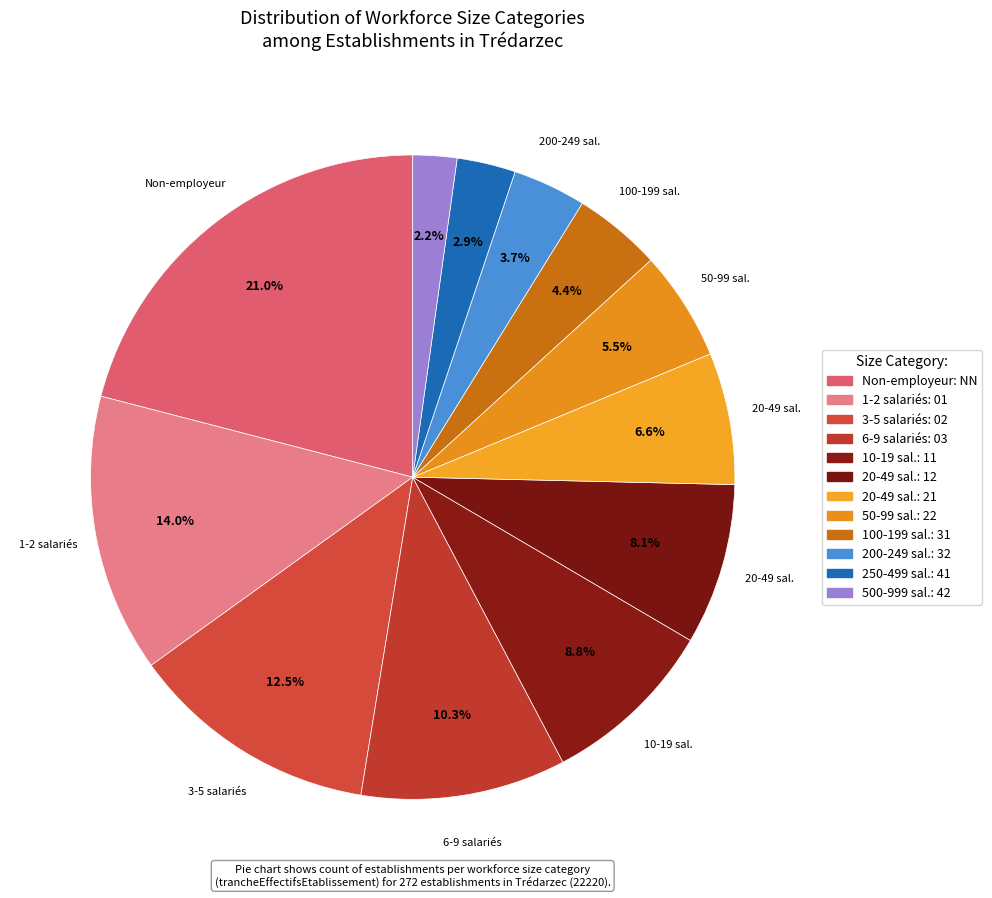

Count the number of slices in the pie.

12